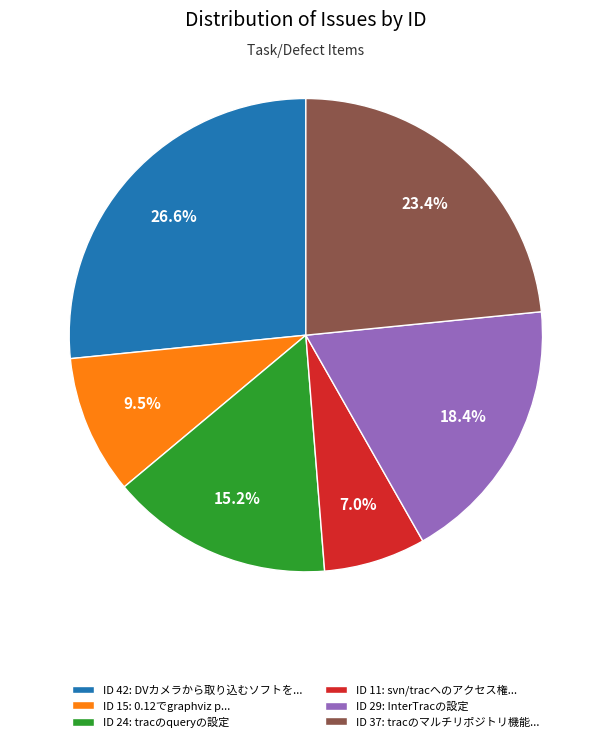

What portion of the pie excludes ID 11: svn/tracへのアクセス権...?

93.0%